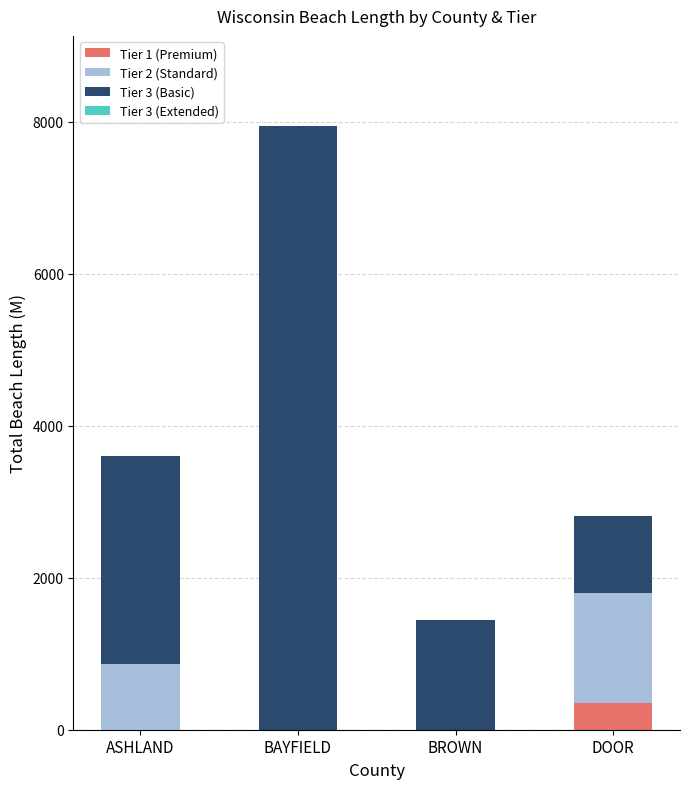

At which category is the sum across all series the highest?

BAYFIELD